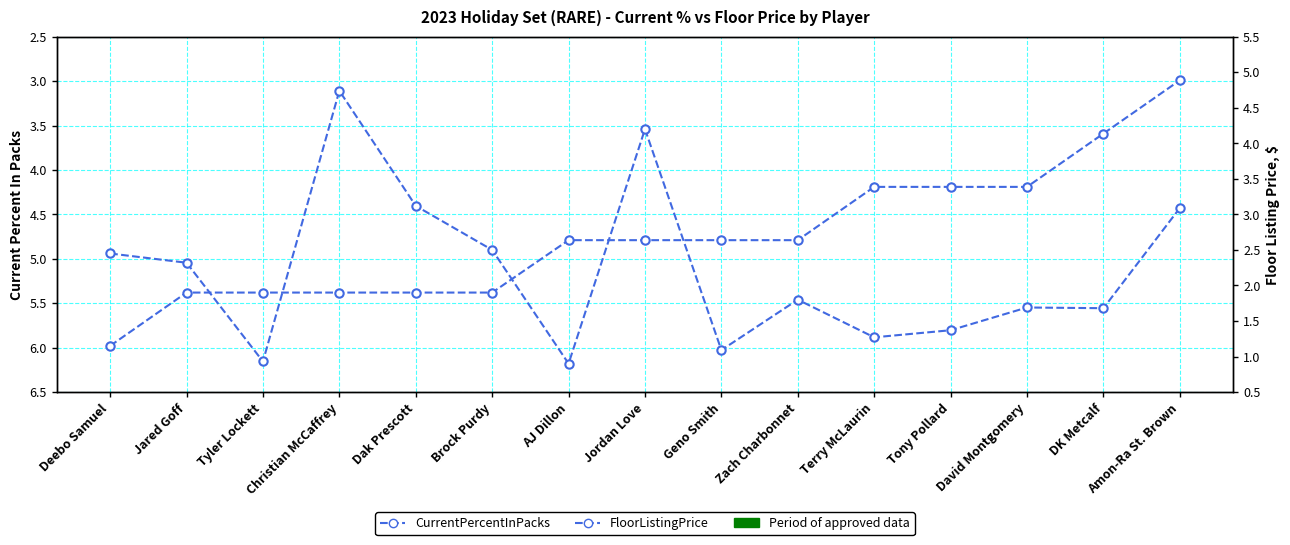

Reading left to right, transcribe all the data shown in this chart.

CurrentPercentInPacks: Deebo Samuel=6.0	Jared Goff=5.4	Tyler Lockett=5.4	Christian McCaffrey=5.4	Dak Prescott=5.4	Brock Purdy=5.4	AJ Dillon=4.8	Jordan Love=4.8	Geno Smith=4.8	Zach Charbonnet=4.8	Terry McLaurin=4.2	Tony Pollard=4.2	David Montgomery=4.2	DK Metcalf=3.6	Amon-Ra St. Brown=3.0
ThisCardFloorListingPrice: Deebo Samuel=2.5	Jared Goff=2.3	Tyler Lockett=0.9	Christian McCaffrey=4.7	Dak Prescott=3.1	Brock Purdy=2.5	AJ Dillon=0.9	Jordan Love=4.2	Geno Smith=1.1	Zach Charbonnet=1.8	Terry McLaurin=1.3	Tony Pollard=1.4	David Montgomery=1.7	DK Metcalf=1.7	Amon-Ra St. Brown=3.1